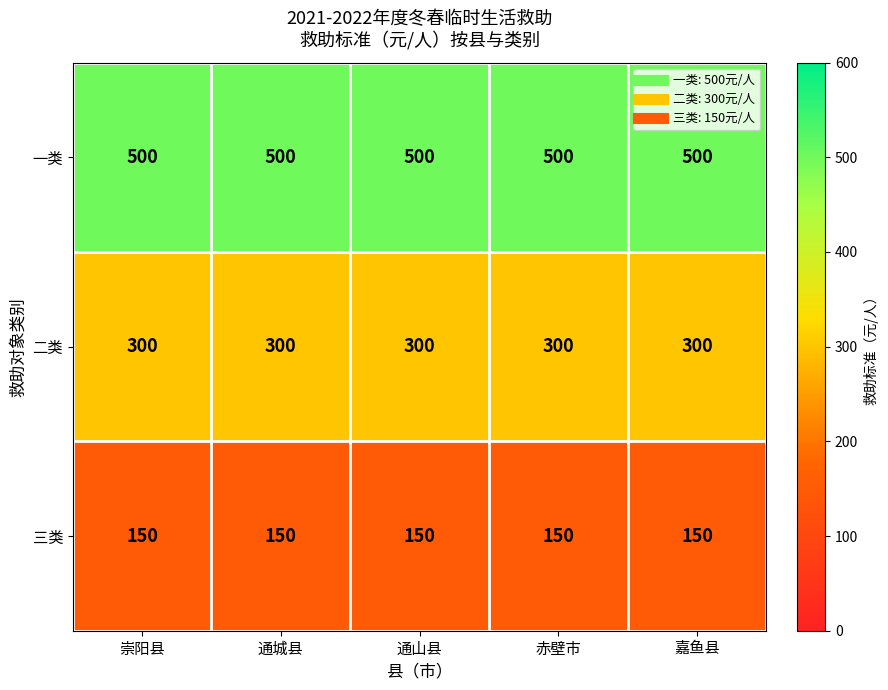

What is the maximum value for 三类?

150